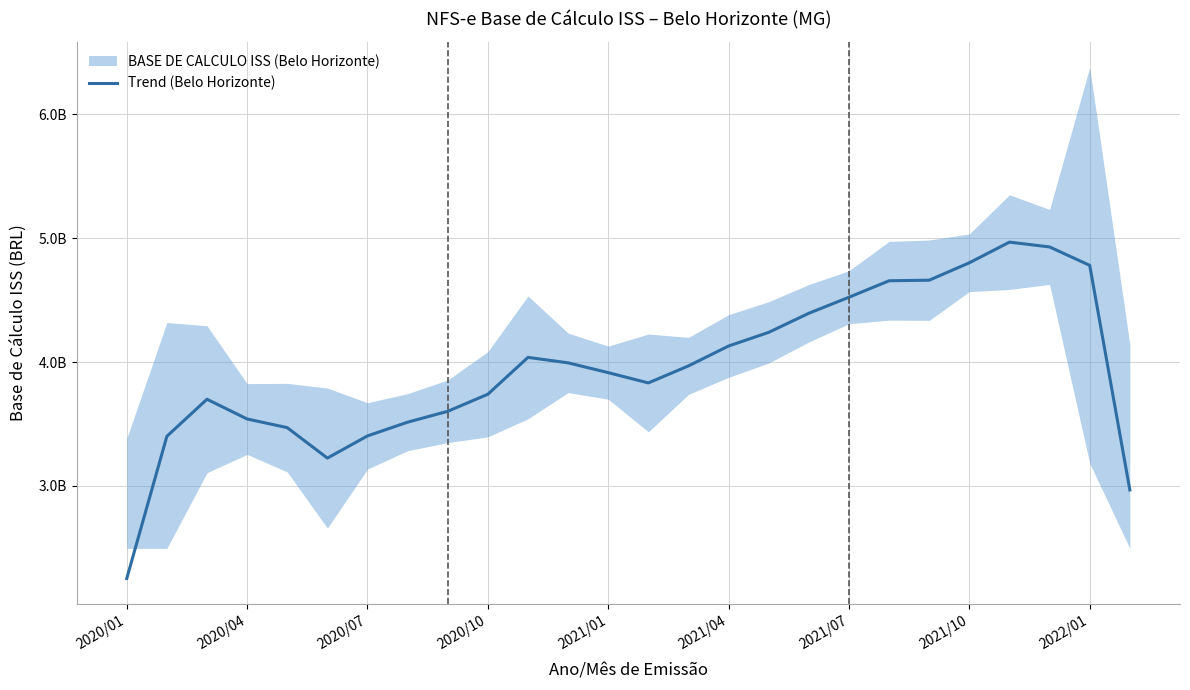

What is the maximum value shown in the chart?

4968888444.0